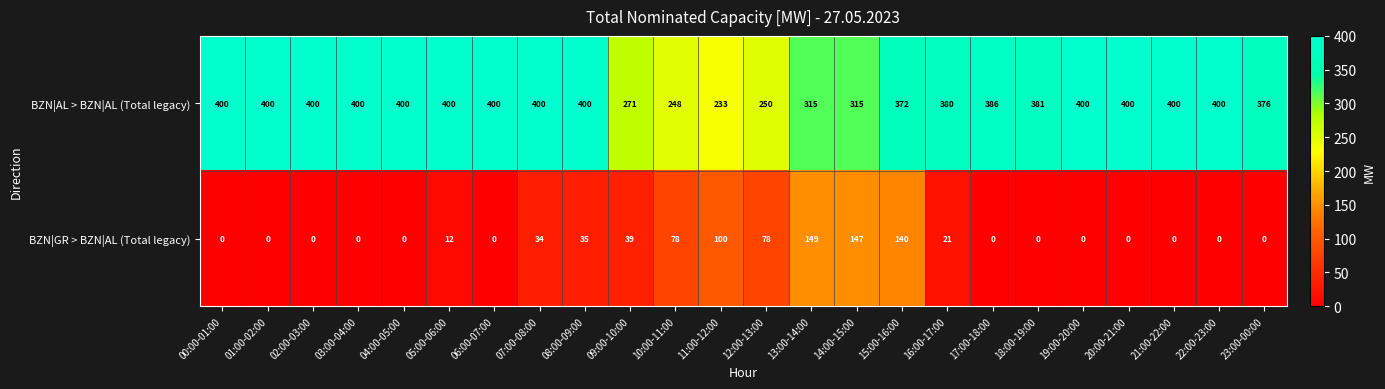

What value does the BZN|AL > BZN|AL (Total legacy) series have at 06:00-07:00?

400